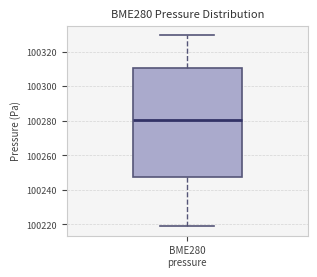

Where does the median line of the box for BME280 pressure sit on the y-axis? The values are not printed on the chart, so give them approximately, as read against the axis.

100280